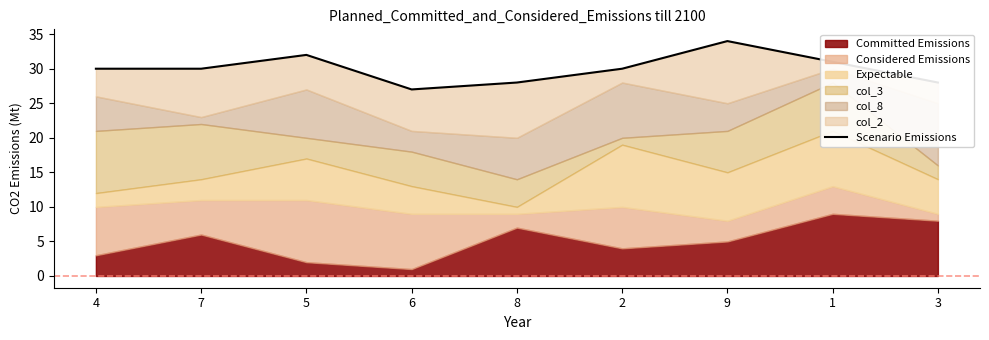

What is the average value?

30